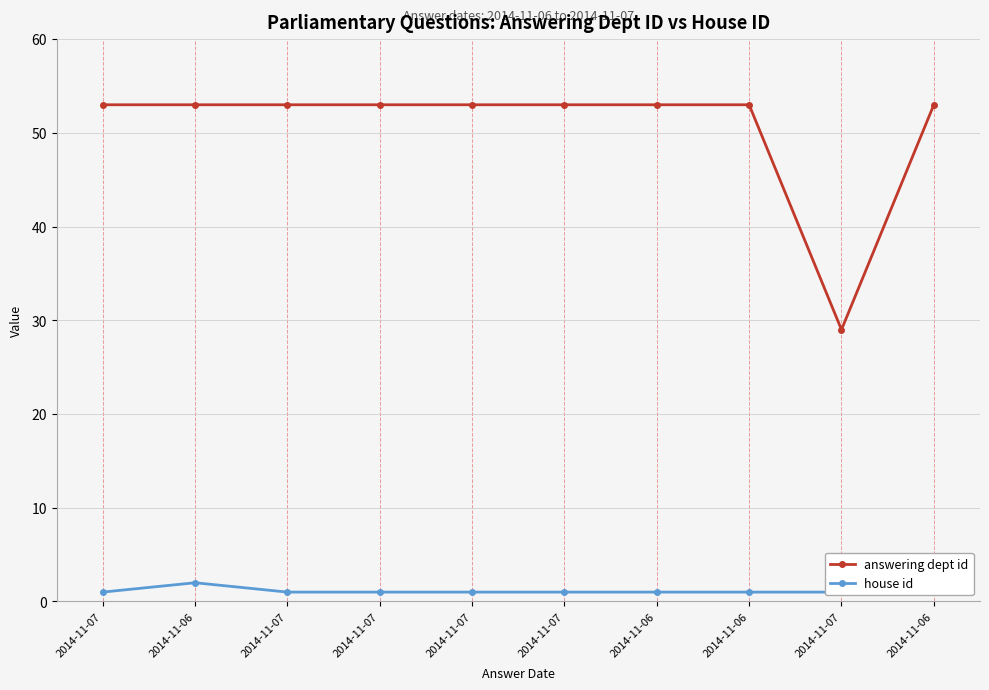

List the series in order of their overall mean, lowest first.

house id, answering dept id